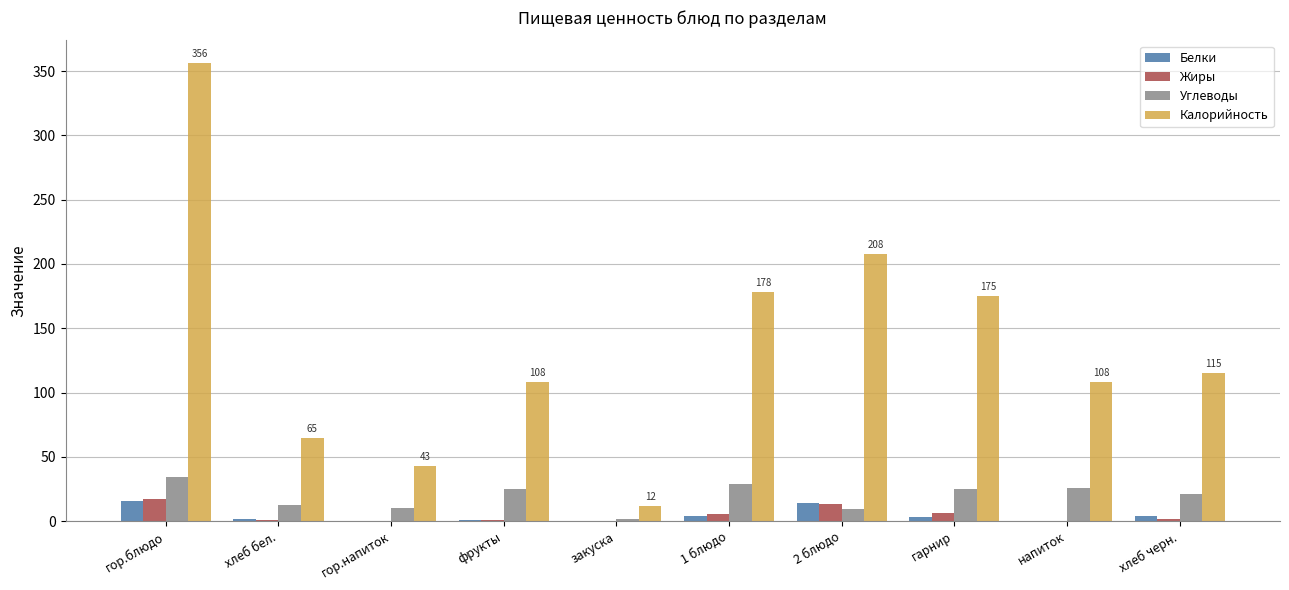

At which label does Калорийность first exceed 115?

гор.блюдо